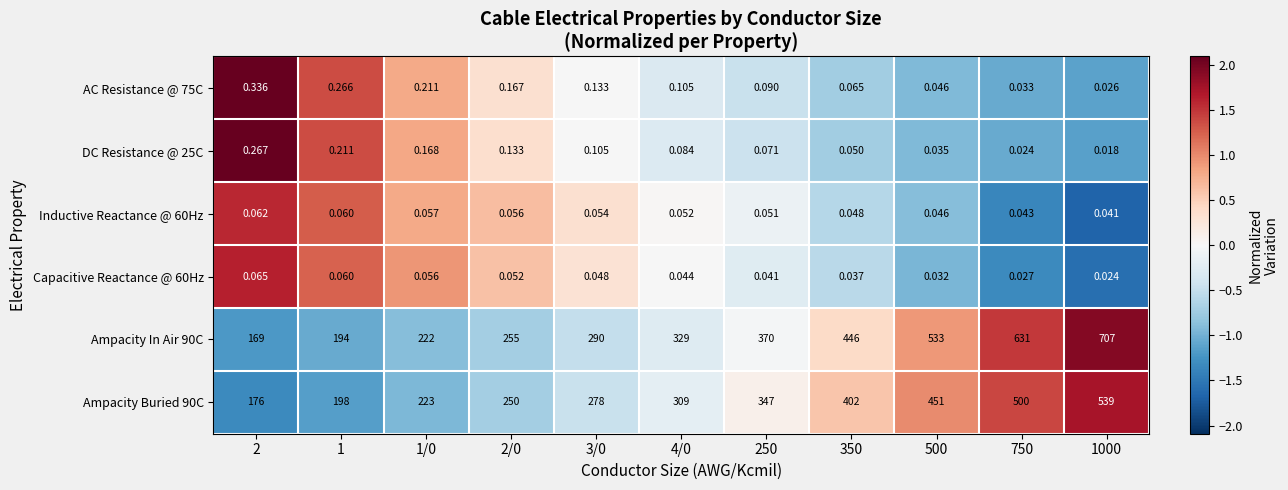

Is the value of AC Resistance @ 75C at 350 greater than the value of Ampacity In Air 90C at 4/0?

No